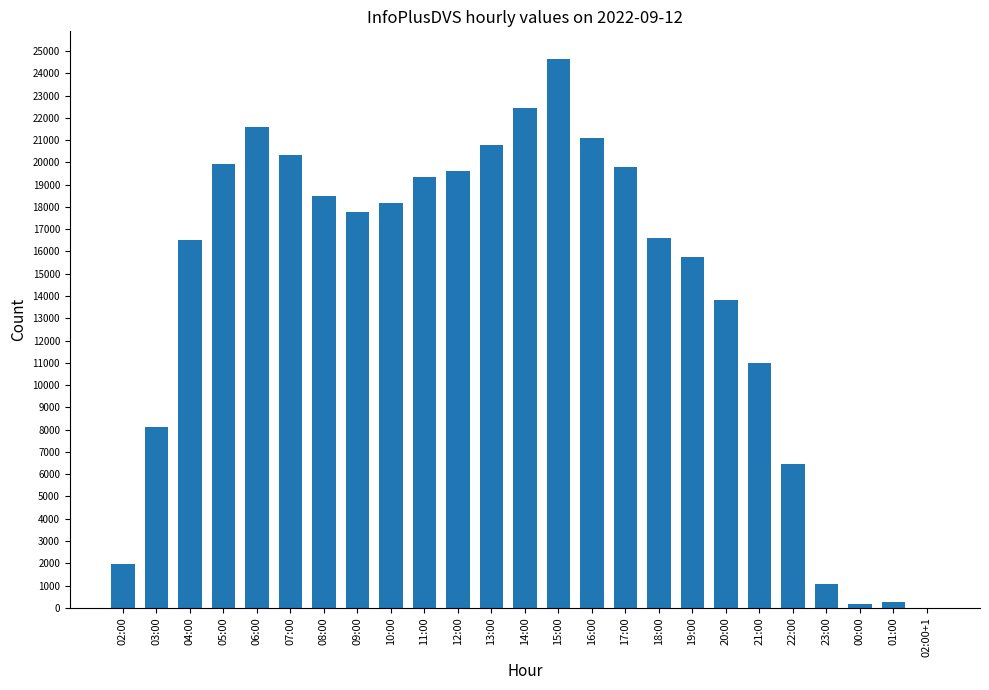

True or false: the data shows 18188 at 10:00.

True